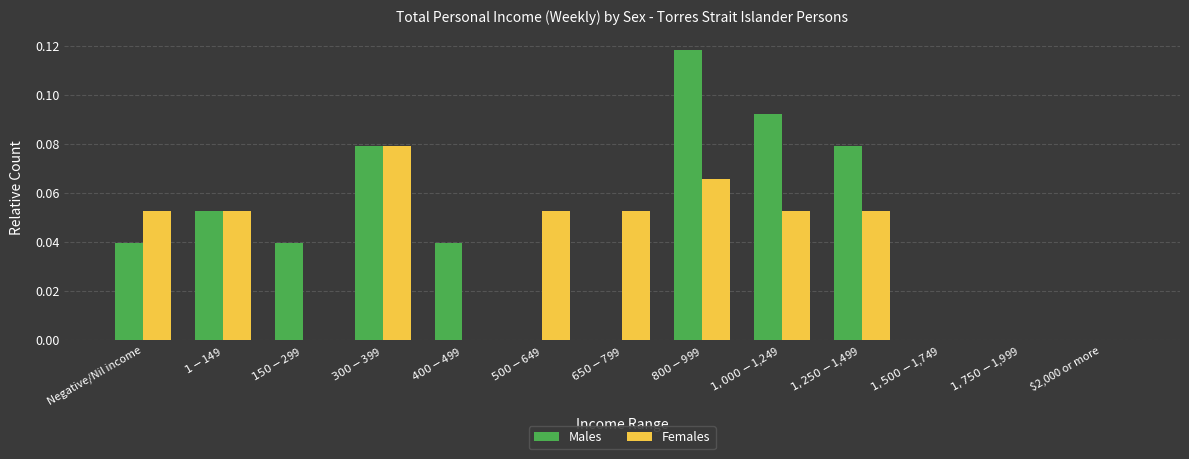

Count the Females values in the range 0 to 1.

13